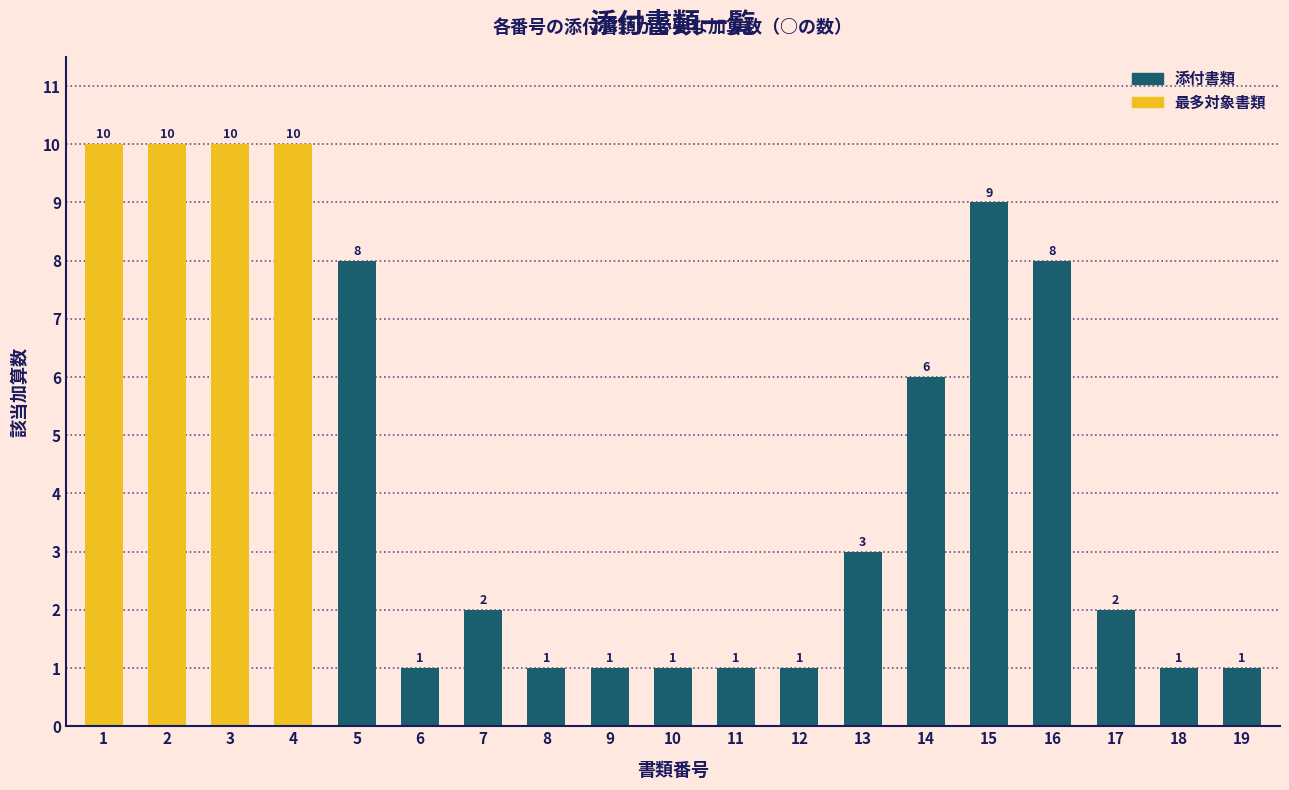

Reading left to right, what are all the values shown in this chart?

1=10	2=10	3=10	4=10	5=8	6=1	7=2	8=1	9=1	10=1	11=1	12=1	13=3	14=6	15=9	16=8	17=2	18=1	19=1